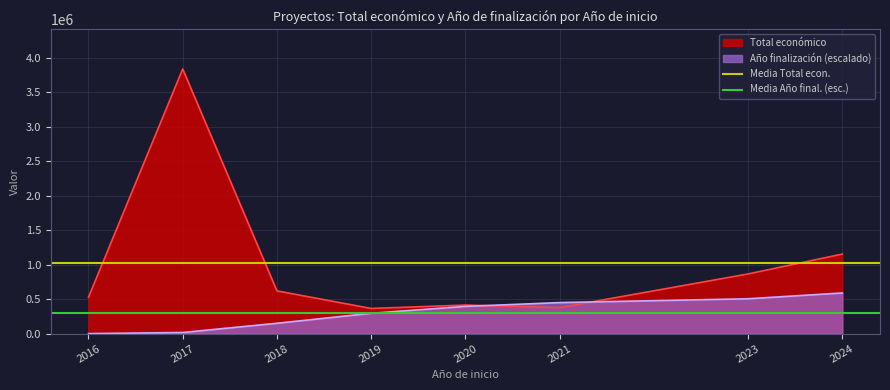

What is the value of the Media Total econ. point at the 2nd from the left?

1019586.0